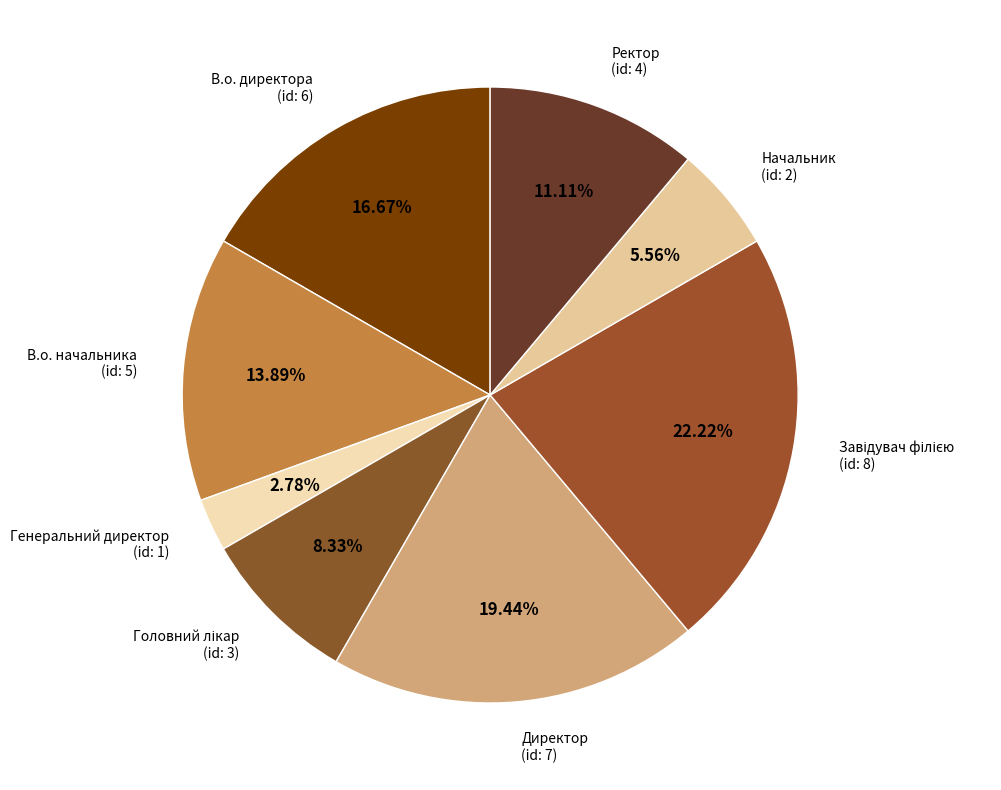

Is there a majority slice in this chart?

No